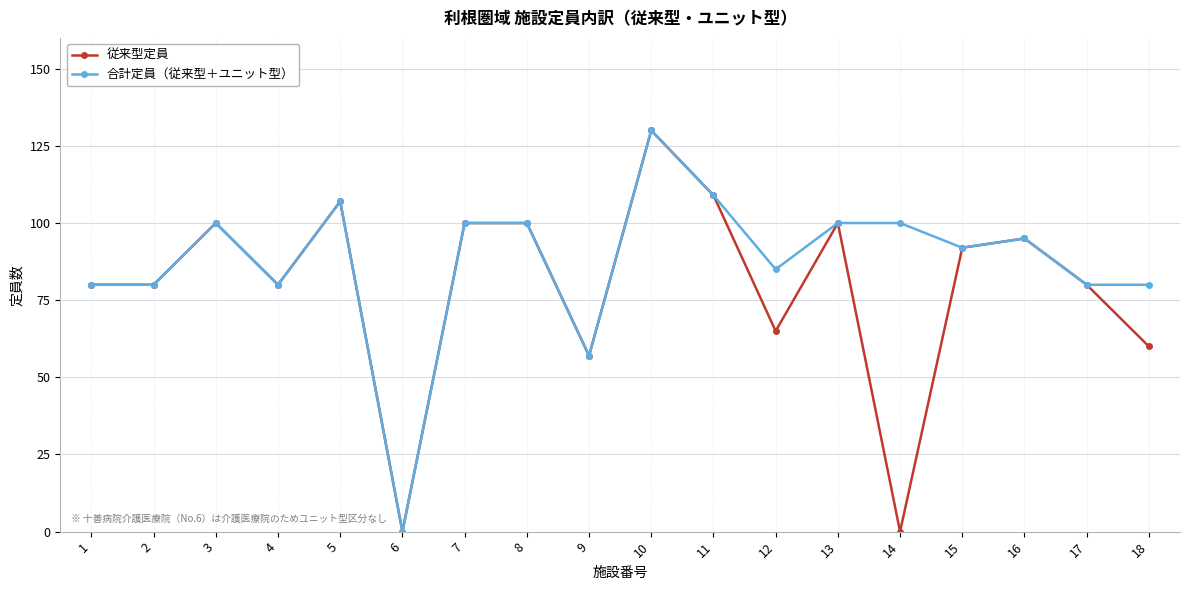

What is the difference between the highest and lowest values at 14?

100